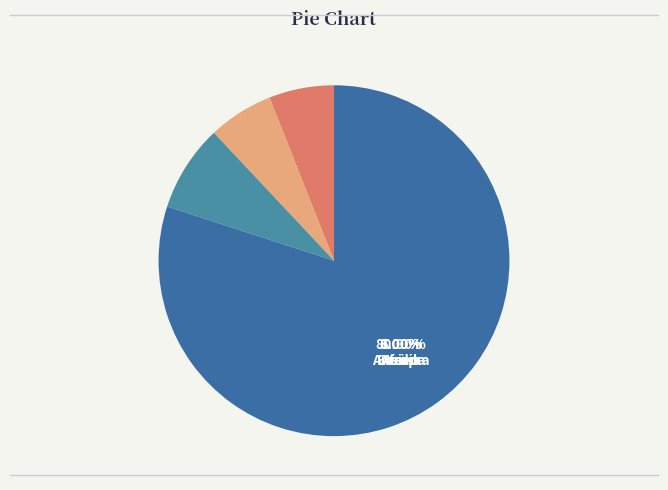

What is the smallest slice in the pie chart?

Afrika